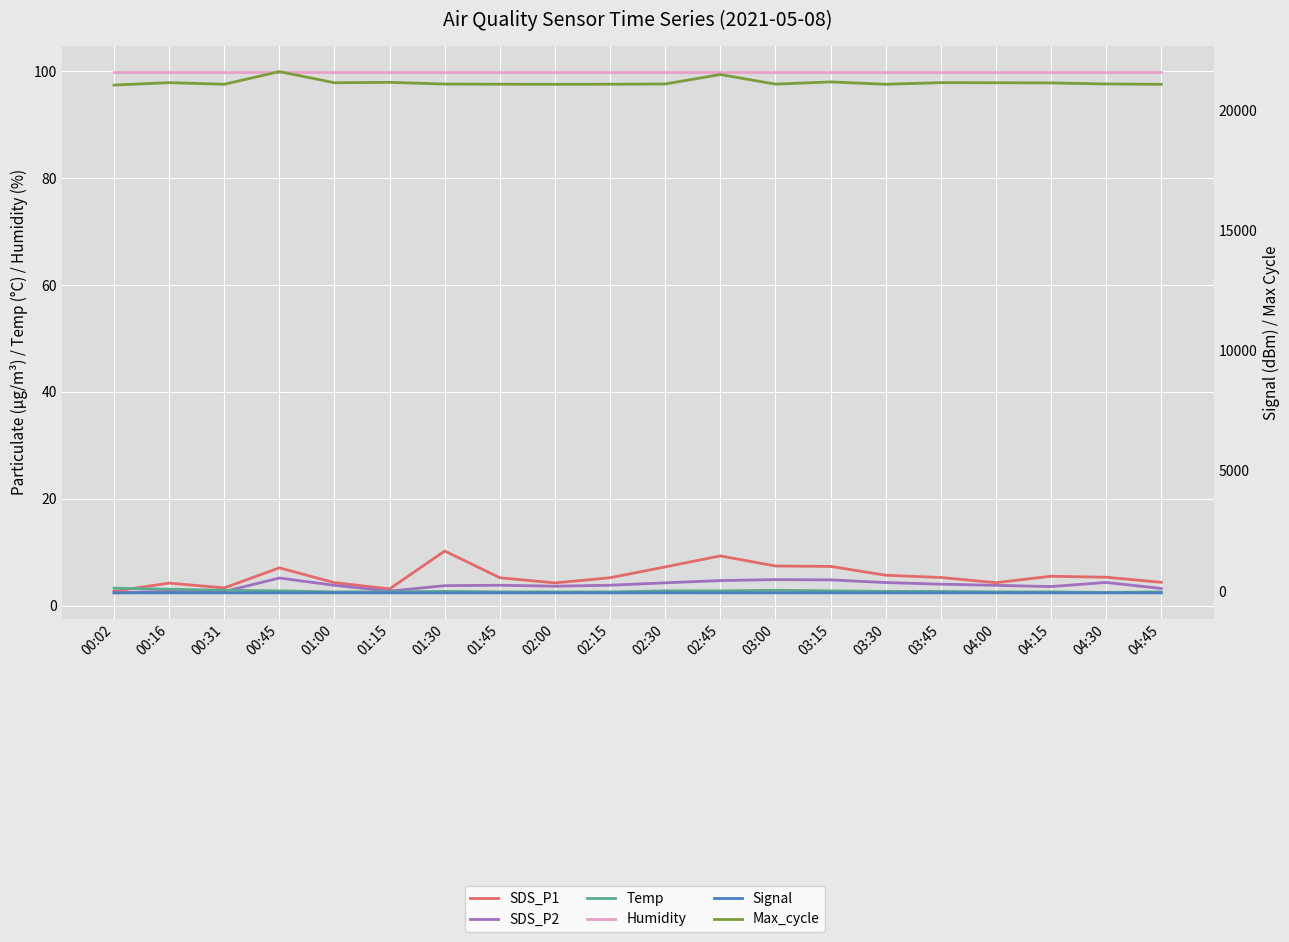

True or false: Signal and SDS_P1 intersect in this chart.

False